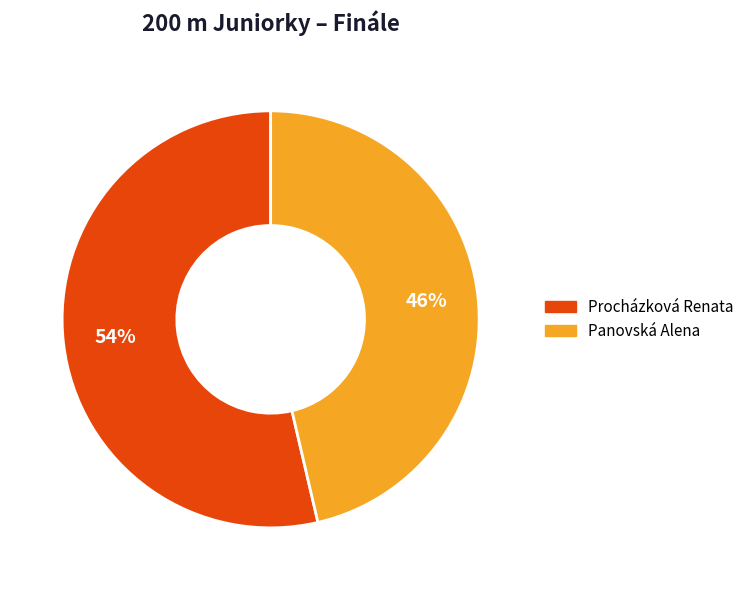

Which category accounts for the majority?

Procházková Renata